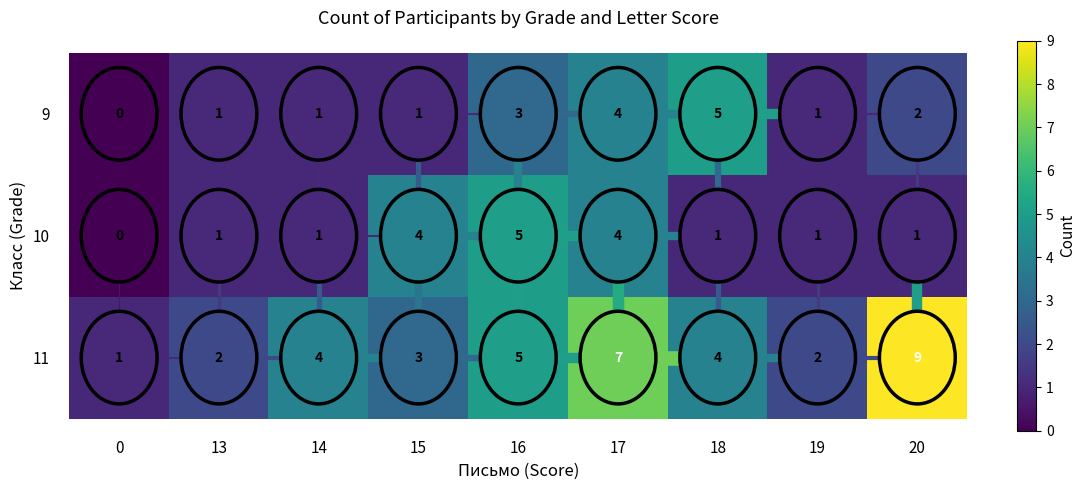

The value of 9 at 17 is 1. True or false?

False